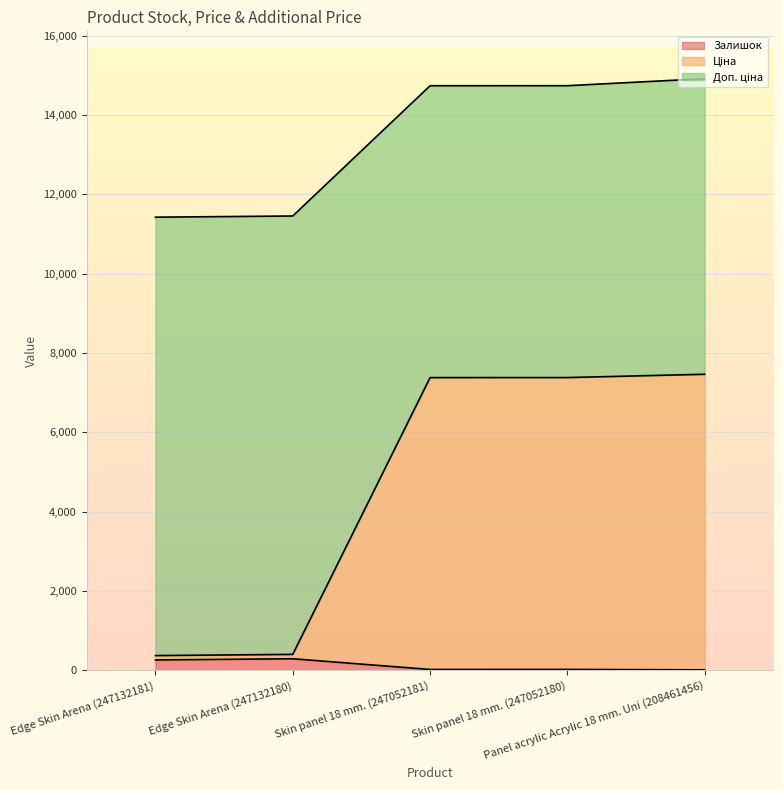

Rank the series at Panel acrylic Acrylic 18 mm. Uni (208461456) from highest to lowest value.

Доп. ціна, Ціна, Залишок